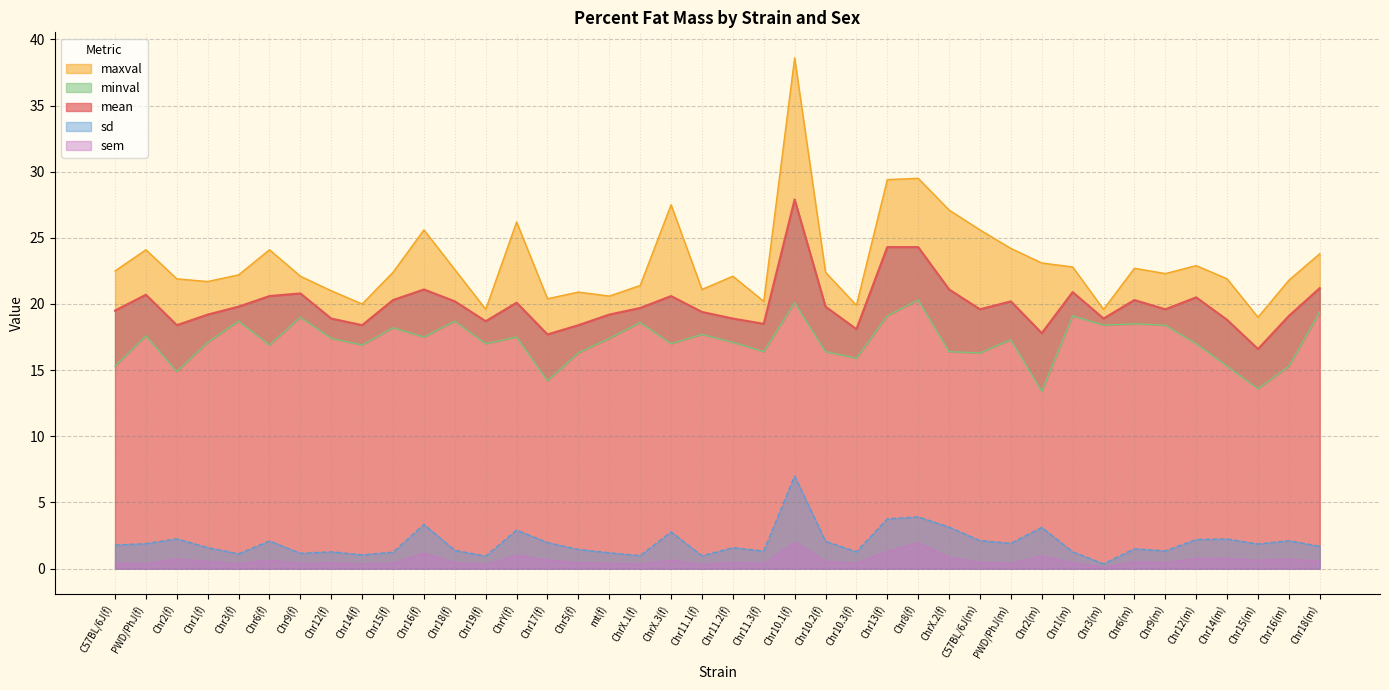

List the labels in order of minval value, largest first.

Chr8(f), Chr10.1(f), Chr18(m), Chr13(f), Chr1(m), Chr9(f), Chr3(f), Chr18(f), ChrX.1(f), Chr6(m), Chr3(m), Chr9(m), Chr15(f), Chr11.1(f), PWD/PhJ(f), Chr16(f), ChrY(f), Chr12(f), mt(f), PWD/PhJ(m), Chr1(f), Chr11.2(f), Chr19(f), ChrX.3(f), Chr12(m), Chr6(f), Chr14(f), Chr11.3(f), Chr10.2(f), ChrX.2(f), Chr5(f), C57BL/6J(m), Chr10.3(f), C57BL/6J(f), Chr14(m), Chr16(m), Chr2(f), Chr17(f), Chr15(m), Chr2(m)